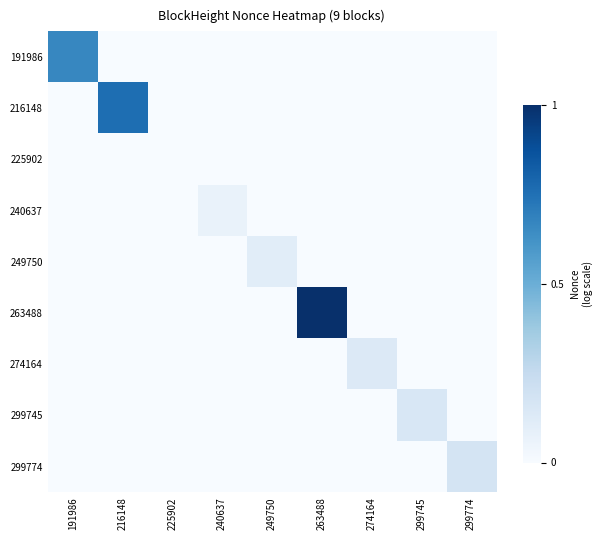

Which category has the highest value across all series?

263488